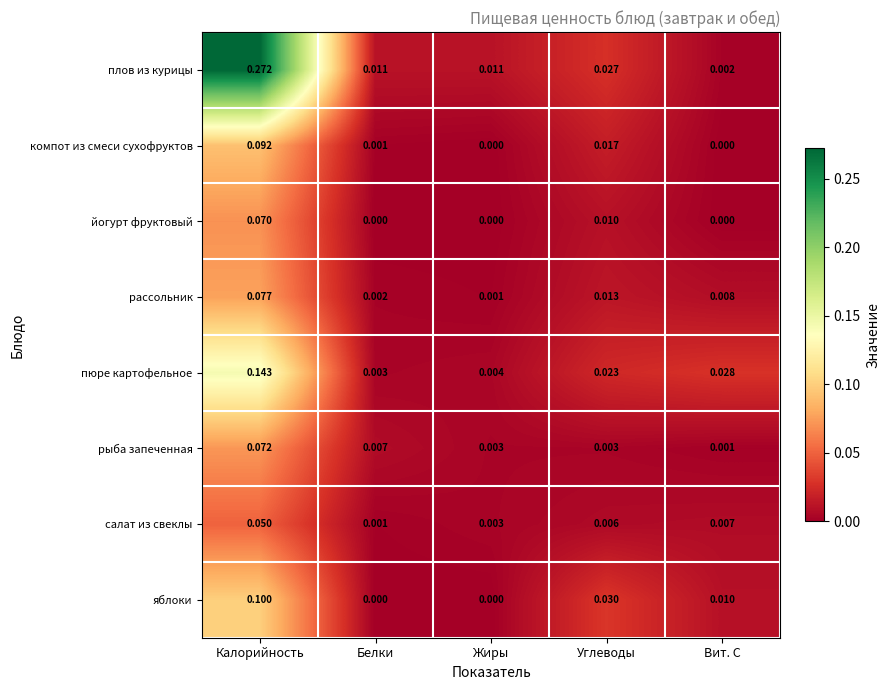

At which category is the sum across all series the highest?

Калорийность